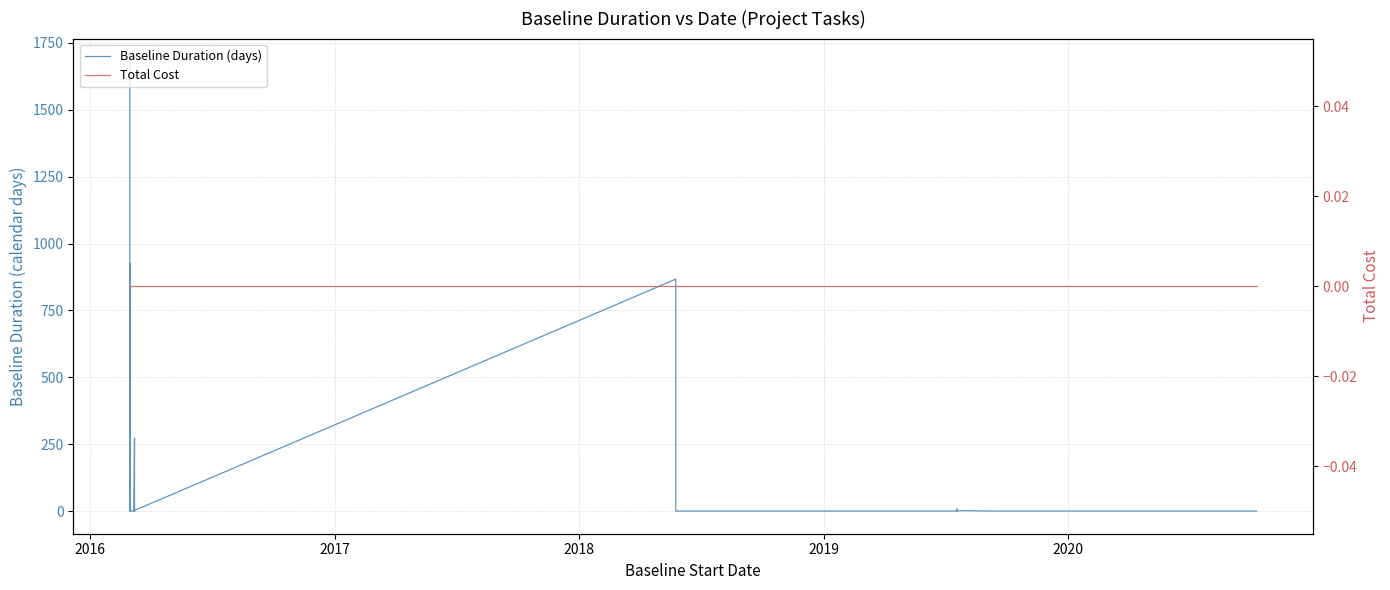

List the series in order of their overall mean, lowest first.

Total Cost, Baseline Duration (days)